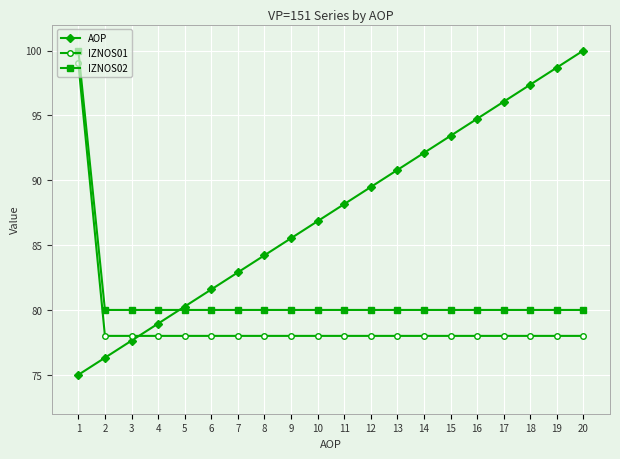

What value does the IZNOS01 series have at 14?

78.0